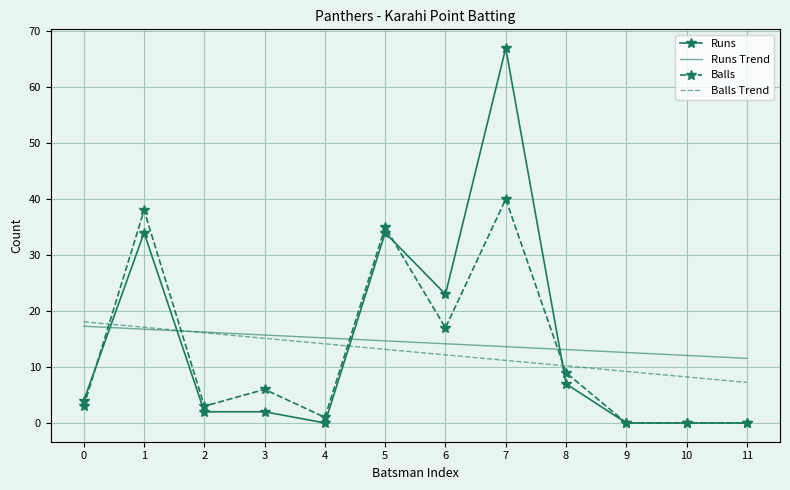

Between 4 and 10, which series saw the biggest shift?

Balls Trend